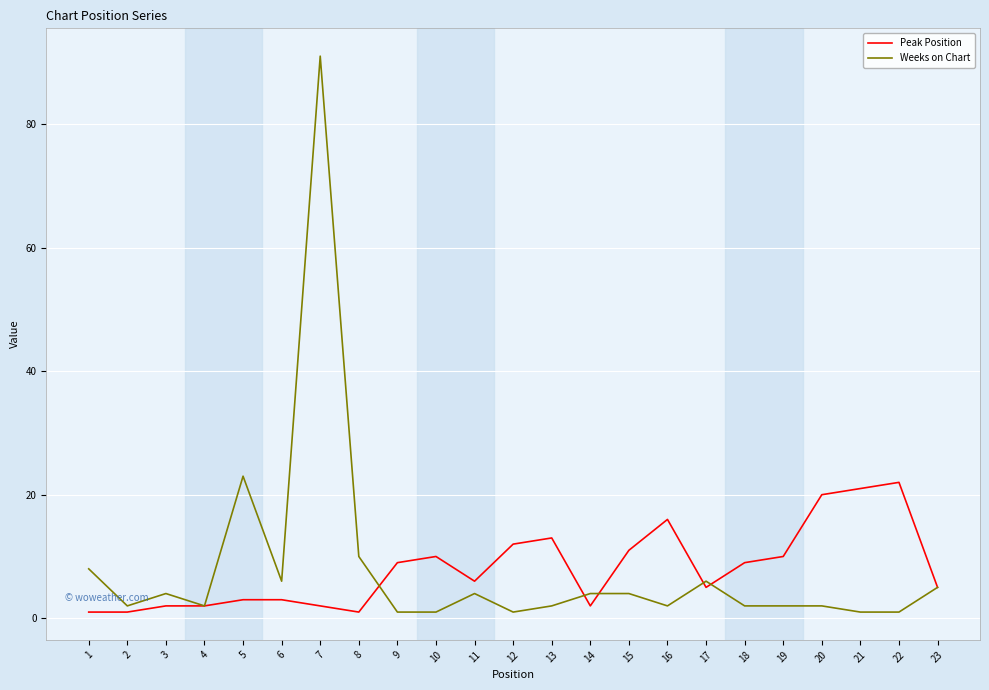

List the series in order of their peak value, lowest first.

Peak Position, Weeks on Chart